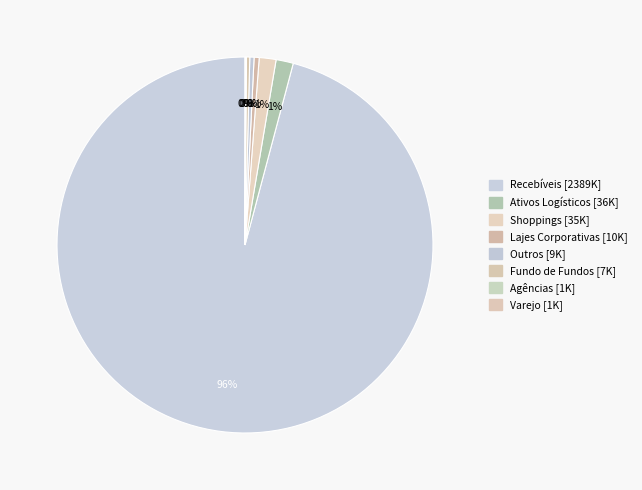

Which category has the smallest portion of the pie?

Agências